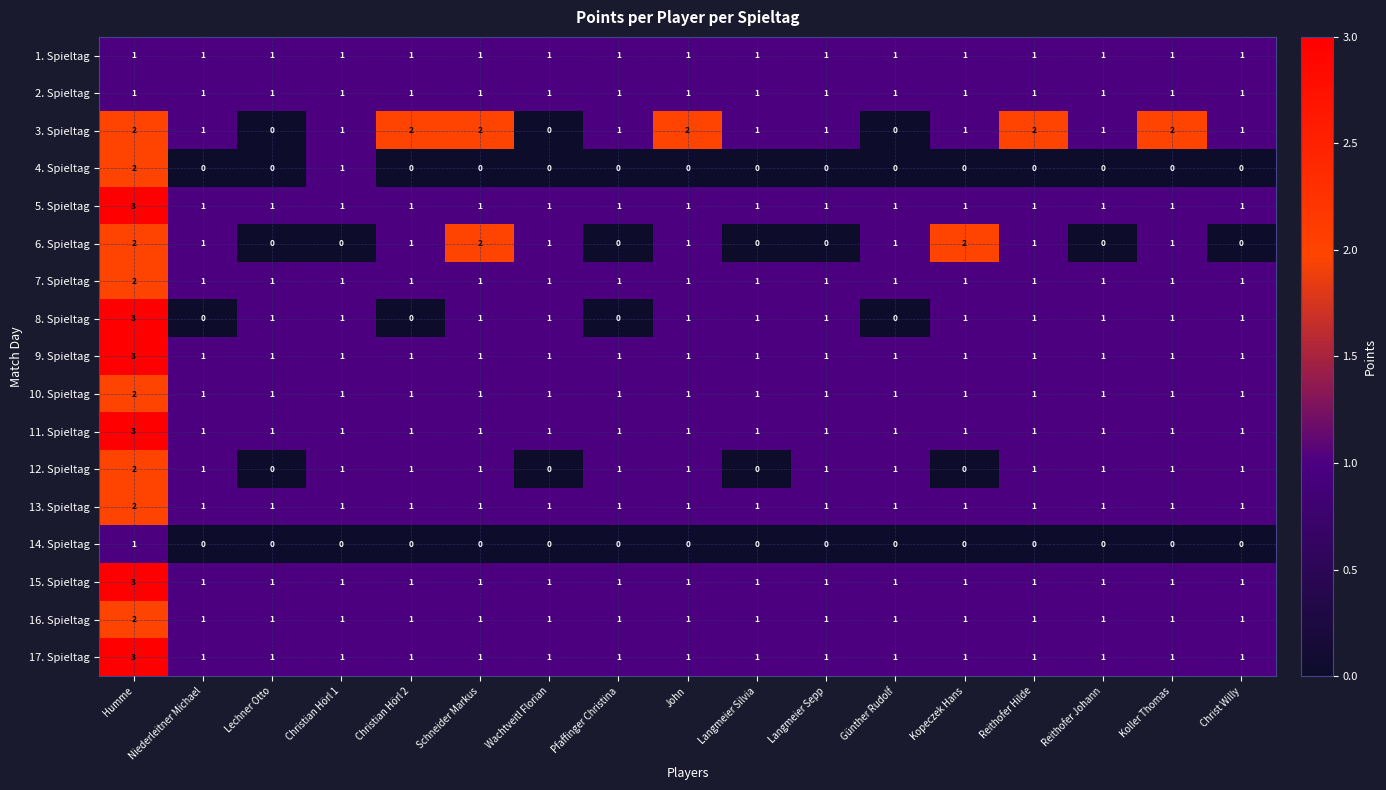

At which label does 14. Spieltag reach its peak?

Humme